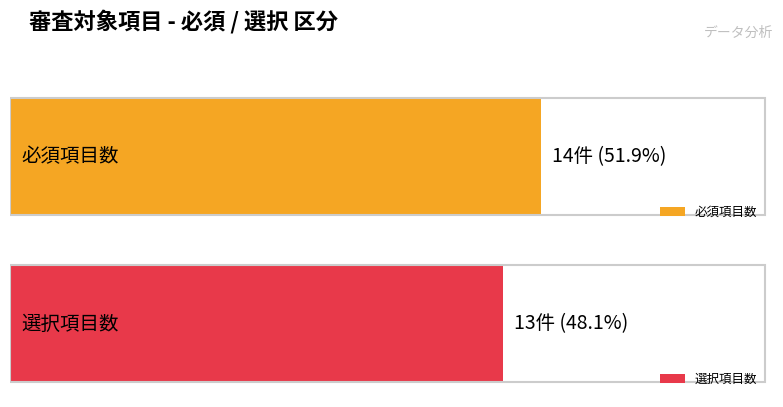

Which category has the lowest value in the 選択 series?

選択